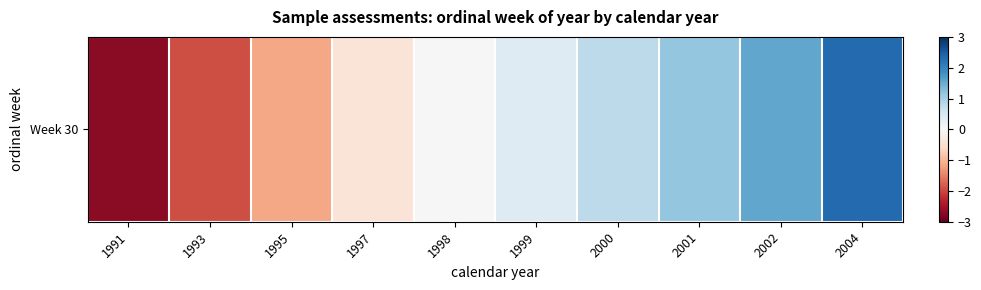

Reading right to left, what are all the values shown in this chart?

2004=2.3	2002=1.5	2001=1.2	2000=0.8	1999=0.4	1998=0.0	1997=-0.4	1995=-1.2	1993=-1.9	1991=-2.7